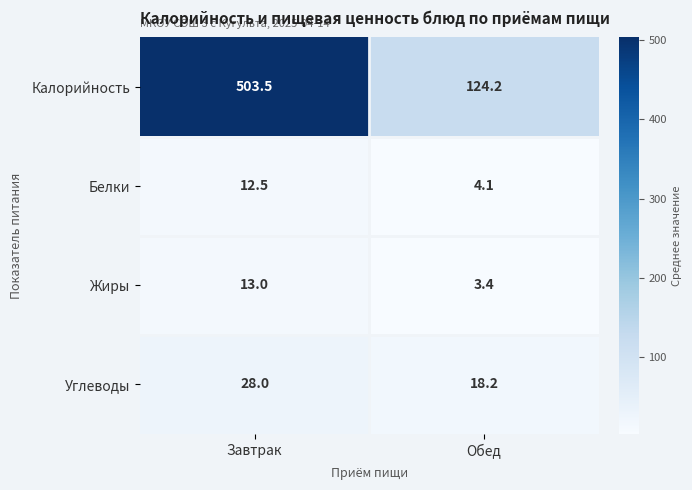

What is the total value across all series at Обед?

149.9